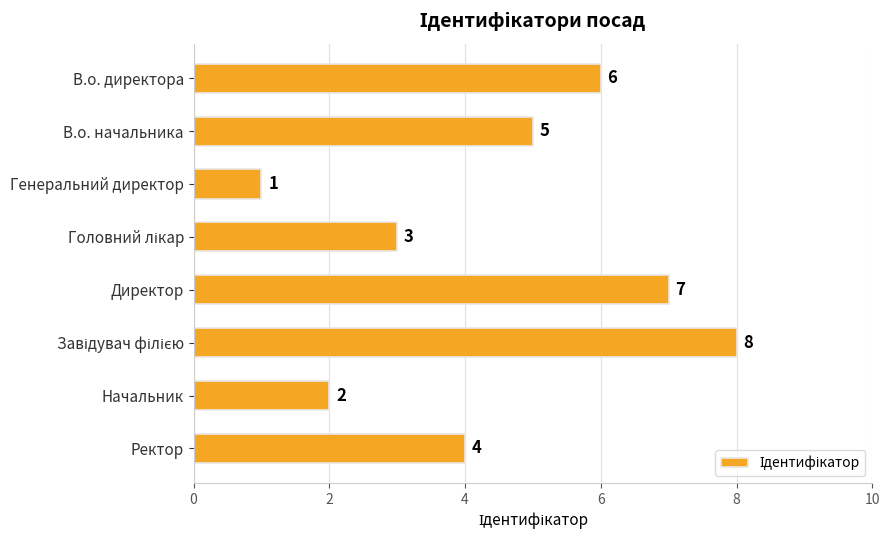

Where is the data nearest to the value 4?

Ректор